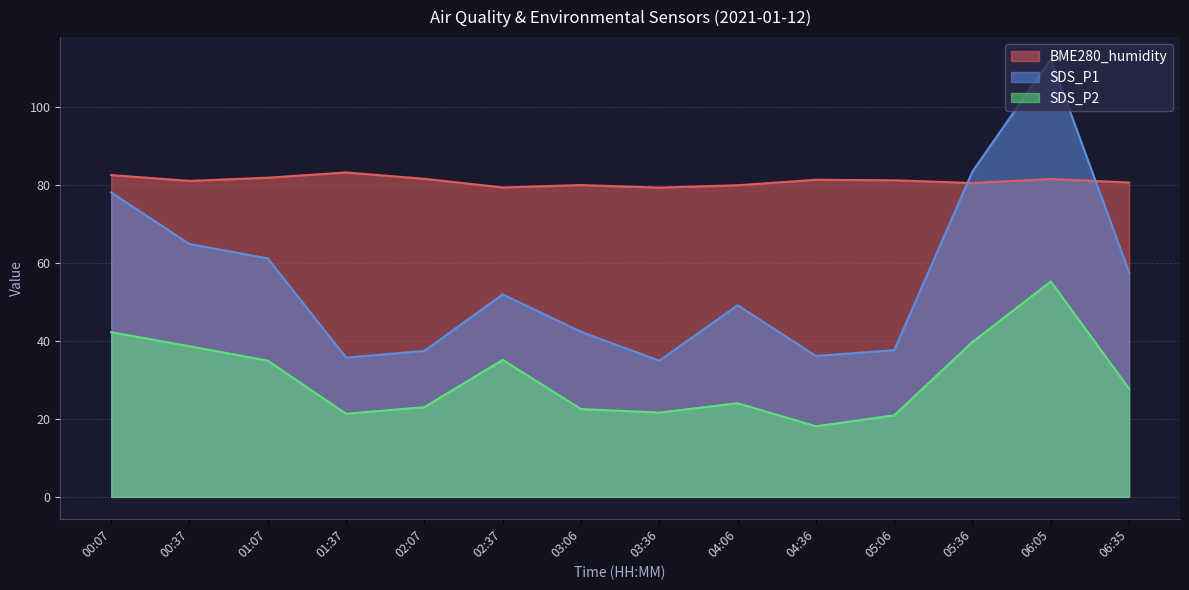

Reading right to left, what are all the values shown in this chart?

BME280_humidity: 06:35=80.5	06:05=81.5	05:36=80.4	05:06=81.1	04:36=81.2	04:06=79.8	03:36=79.2	03:06=79.9	02:37=79.3	02:07=81.5	01:37=83.1	01:07=81.8	00:37=81.0	00:07=82.5
SDS_P1: 06:35=57.5	06:05=112.2	05:36=83.4	05:06=37.6	04:36=36.1	04:06=49.1	03:36=34.9	03:06=42.3	02:37=51.9	02:07=37.4	01:37=35.7	01:07=61.1	00:37=64.8	00:07=78.0
SDS_P2: 06:35=27.7	06:05=55.2	05:36=39.7	05:06=20.9	04:36=18.1	04:06=24.0	03:36=21.6	03:06=22.5	02:37=35.1	02:07=23.0	01:37=21.3	01:07=34.9	00:37=38.6	00:07=42.2